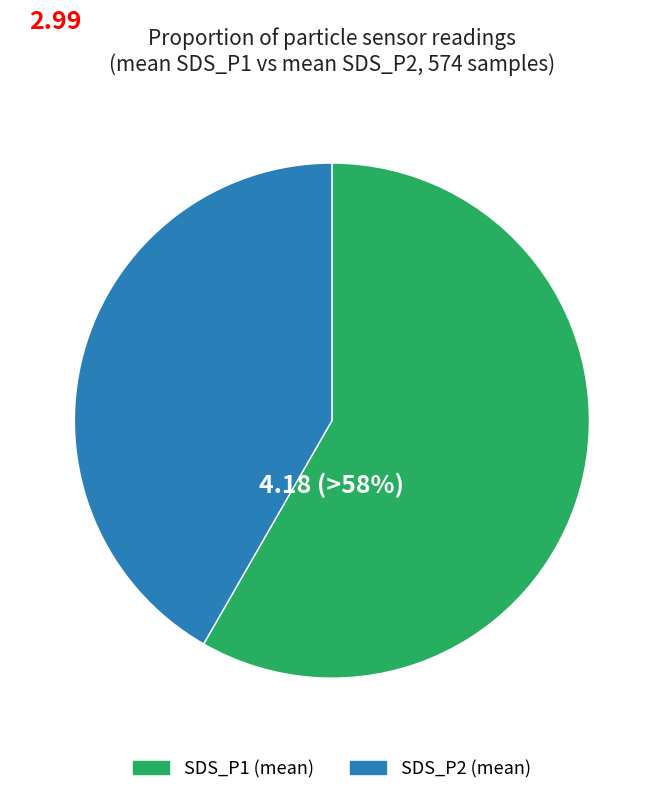

How many segments does this pie chart have?

2